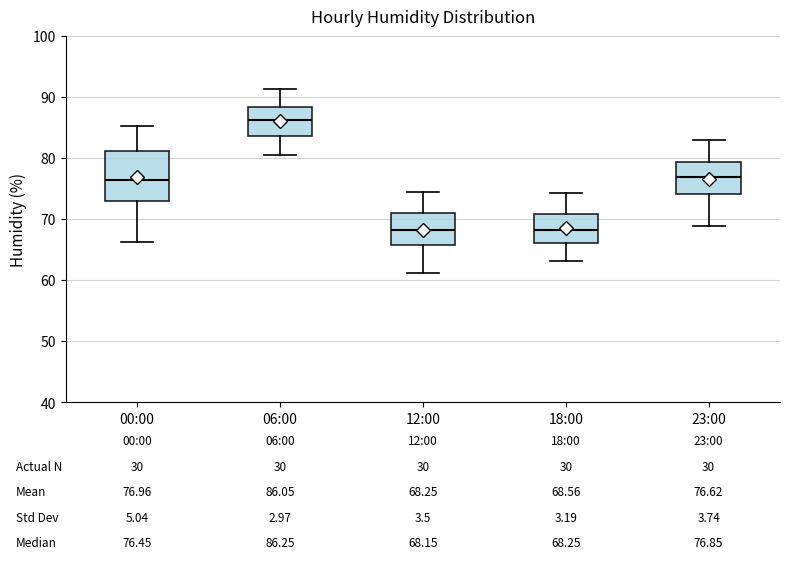

Which box is the tallest, from its lower edge to its upper edge?

00:00